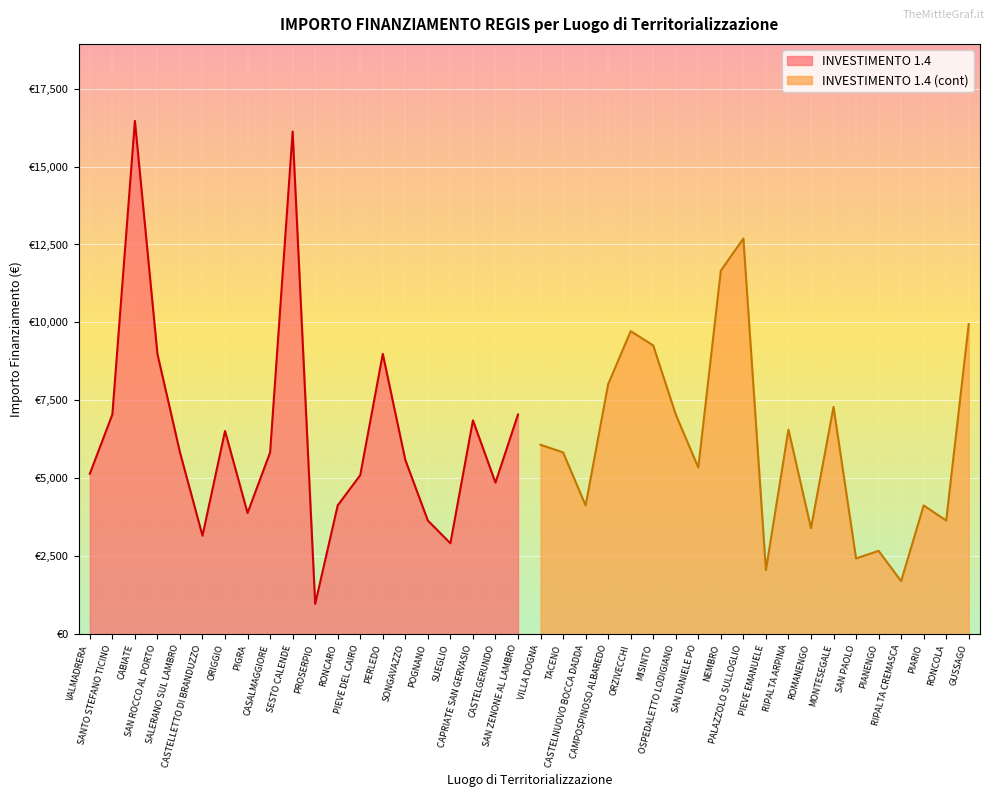

What is the label of the 9th point from the left?

CASALMAGGIORE